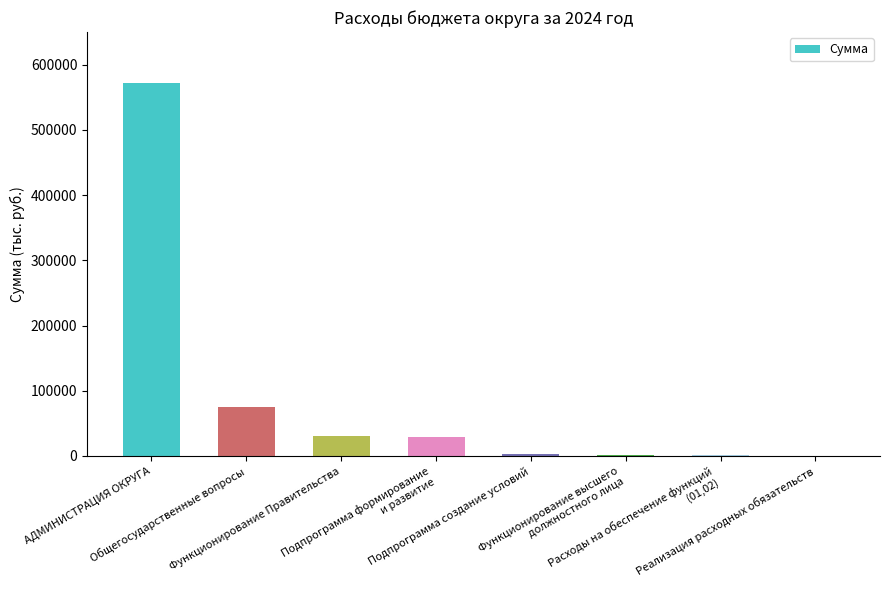

What is the maximum value shown in the chart?

572150.1